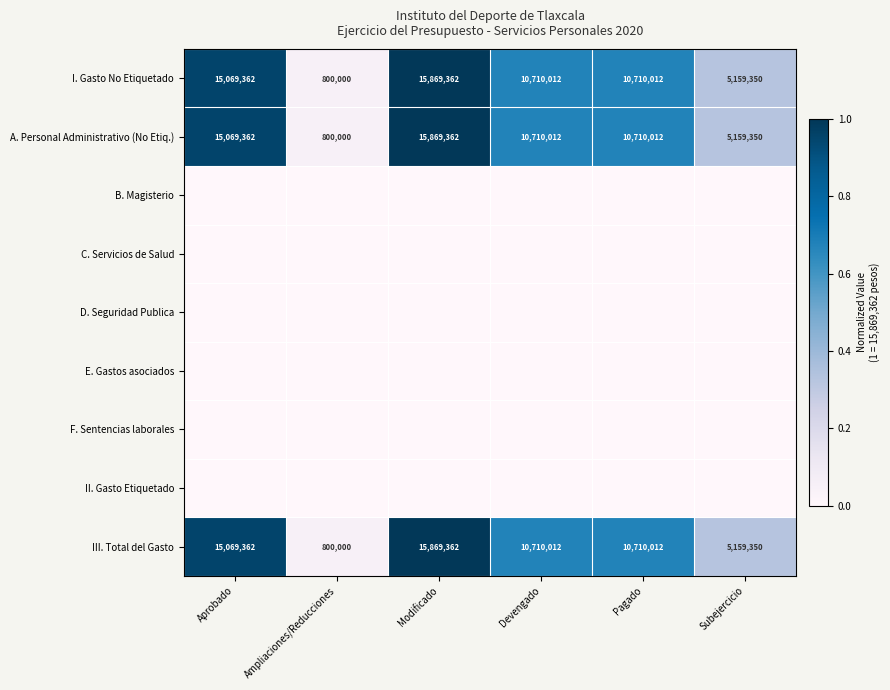

At how many categories does at least one series exceed 0?

6